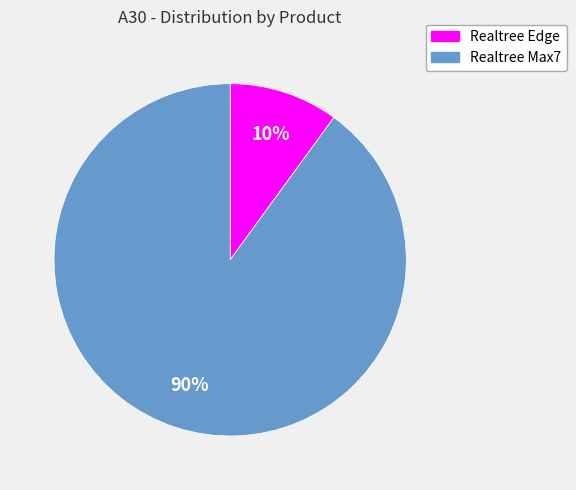

Which slice is the smallest?

Realtree Edge